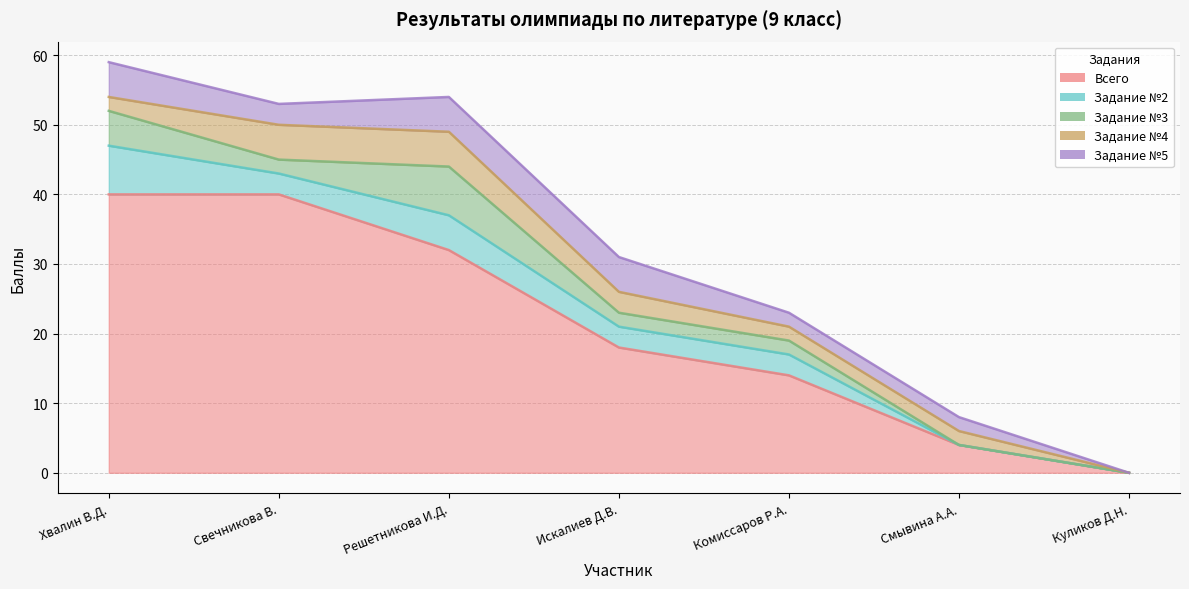

True or false: Задание №5 and Всего intersect in this chart.

False